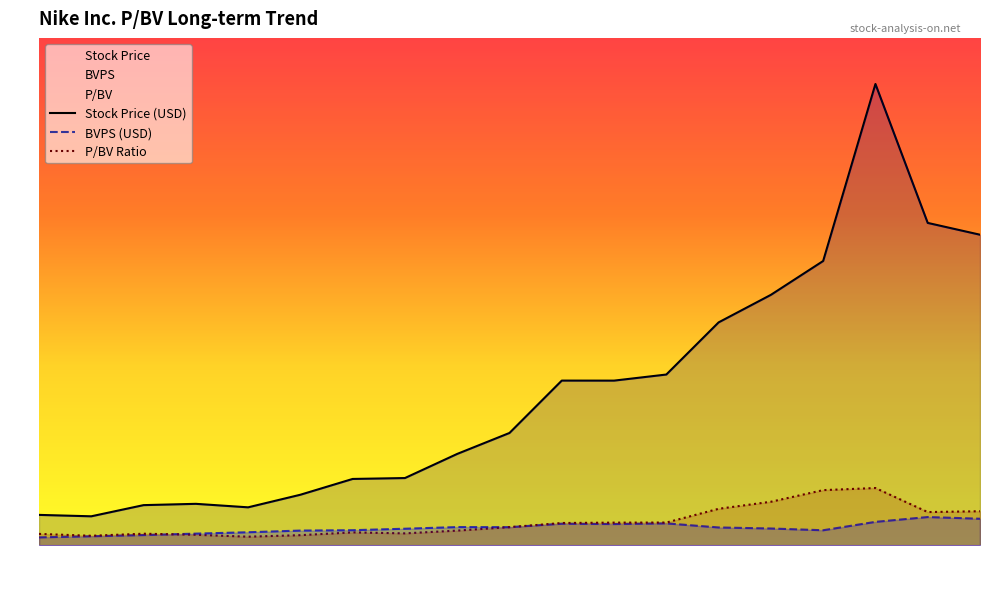

Rank the series by their maximum value, from highest to lowest.

Stock Price (USD), P/BV Ratio, BVPS (USD)